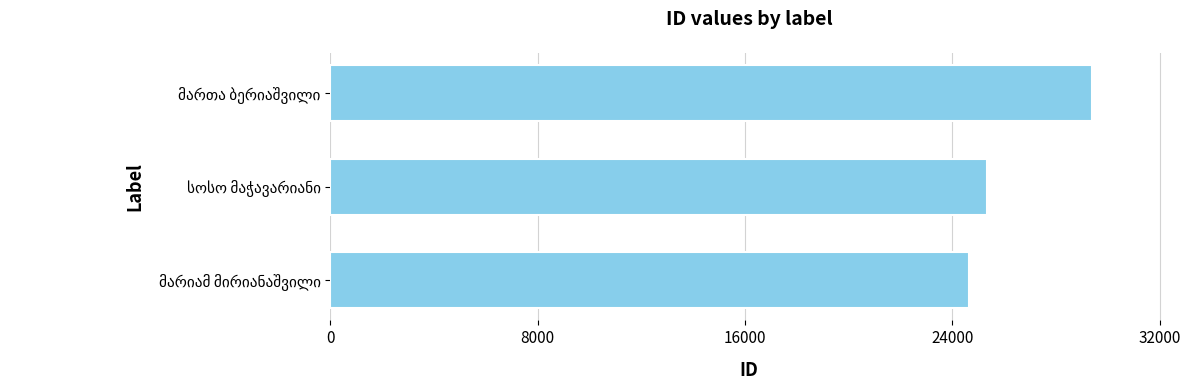

Count the values in the range 24635 to 29384.

3